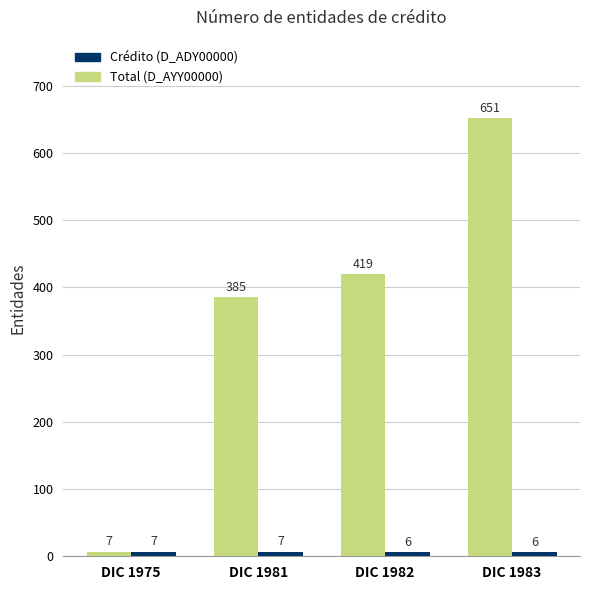

At which category is the sum across all series the highest?

DIC 1983